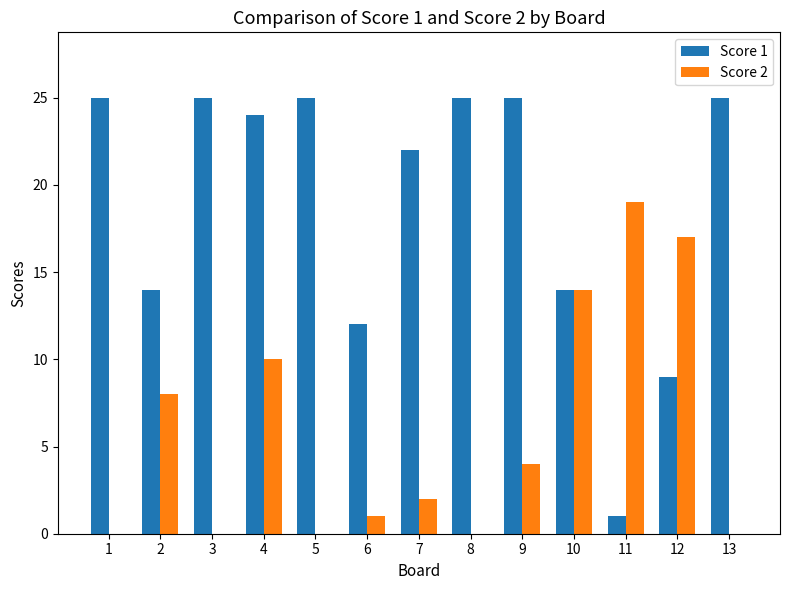

What are all the series names shown in the legend?

Score 1, Score 2